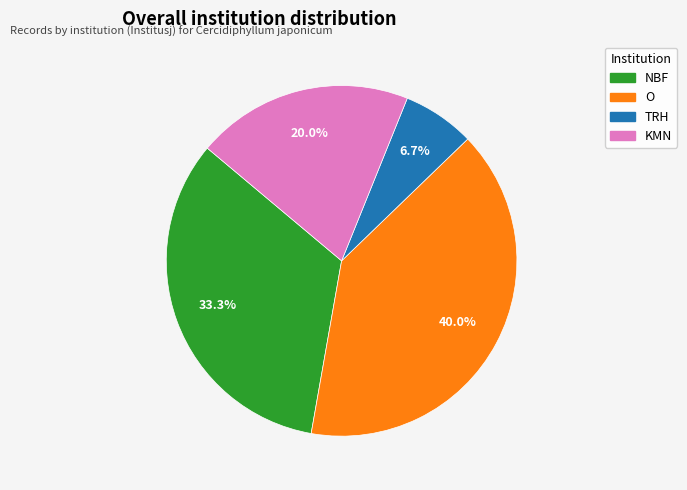

To the nearest percent, what is the difference between the TRH and O slice percentages?

33%